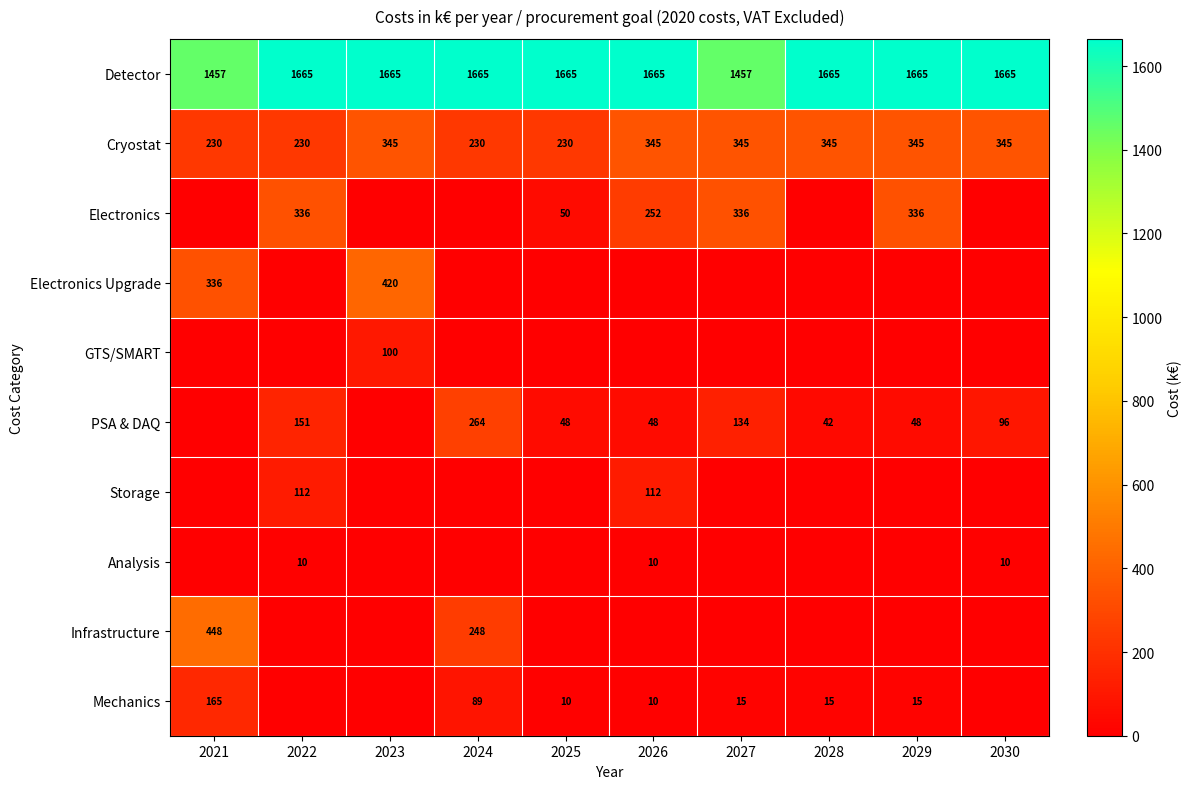

Which has a higher value, 2021 or 2026?

2026